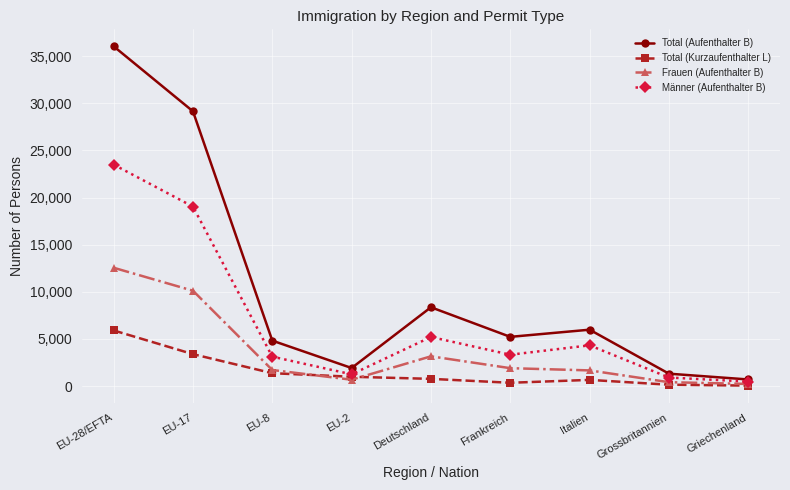

At which label does Total (Aufenthalter B) first exceed 5218?

EU-28/EFTA